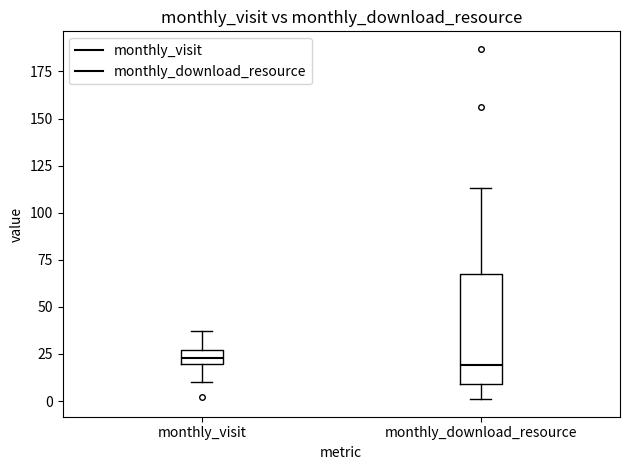

Which box is the tallest, from its lower edge to its upper edge?

monthly_download_resource